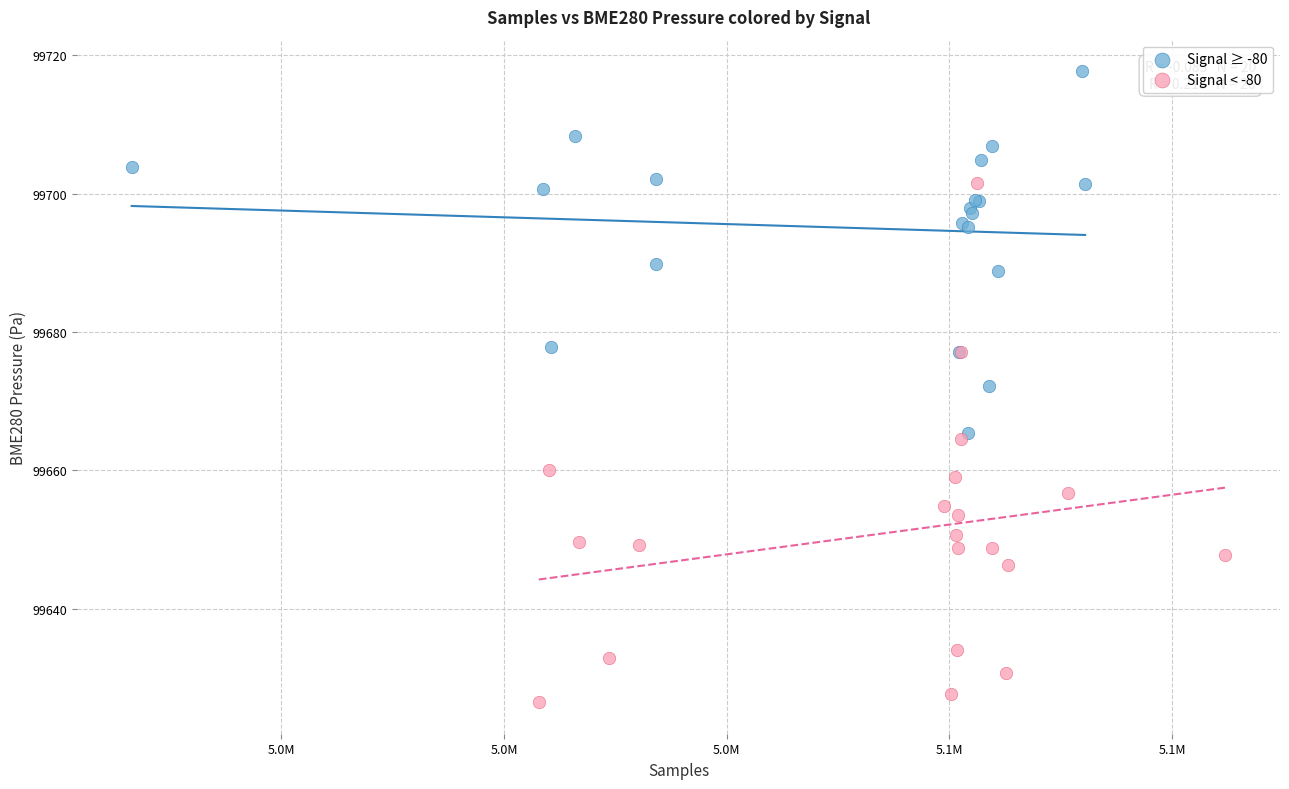

Which series reaches the maximum Y coordinate?

Signal ≥ -80